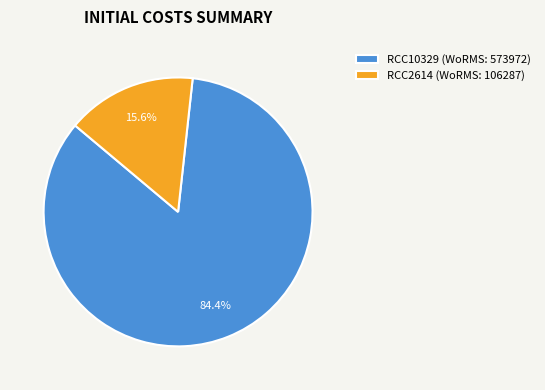

How many slices are in this pie chart?

2